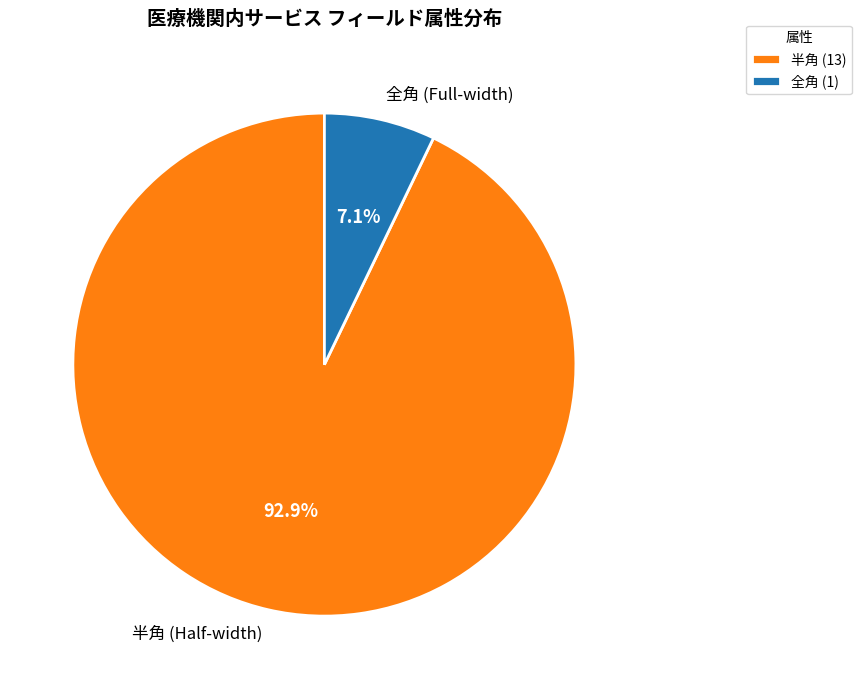

Does any single category account for the majority?

Yes